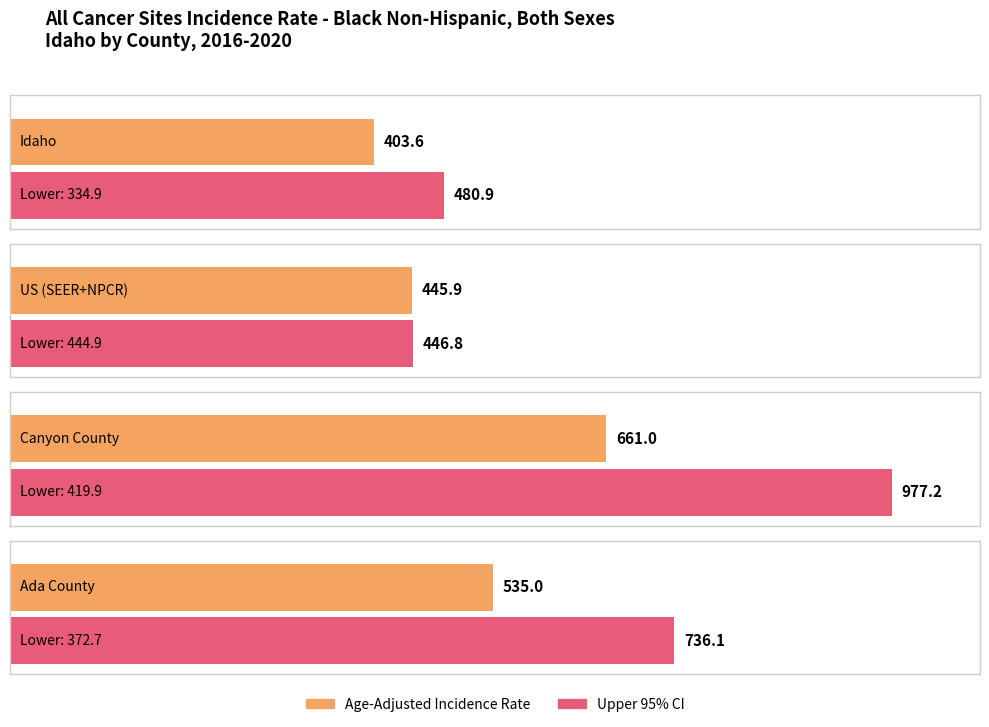

What value does the Lower 95% CI series have at Idaho?

334.9